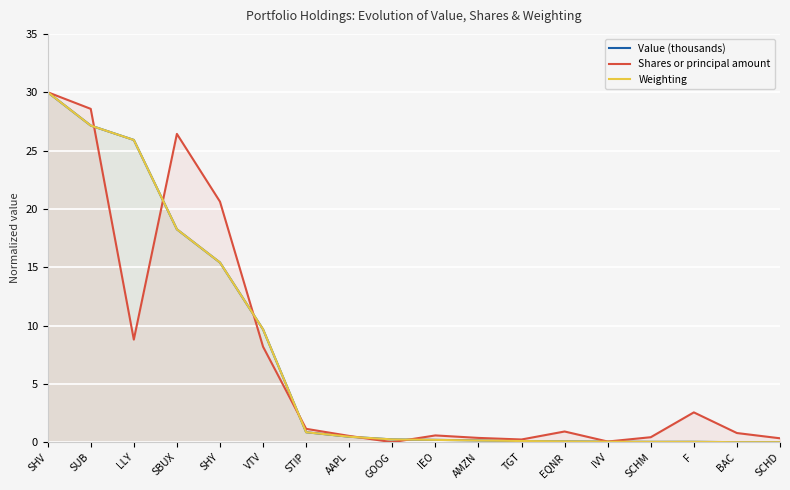

At which label does Shares or principal amount reach its minimum?

GOOG